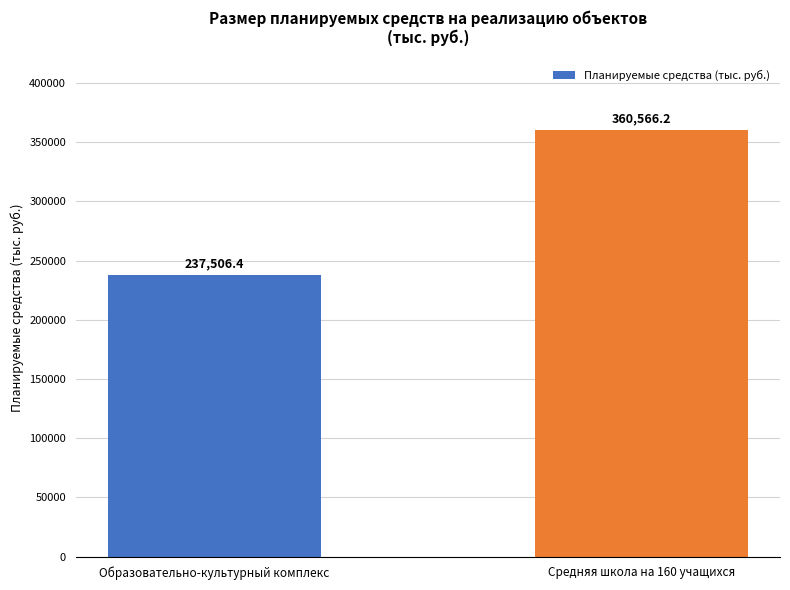

What value does the data have at Образовательно-культурный комплекс?

237506.4